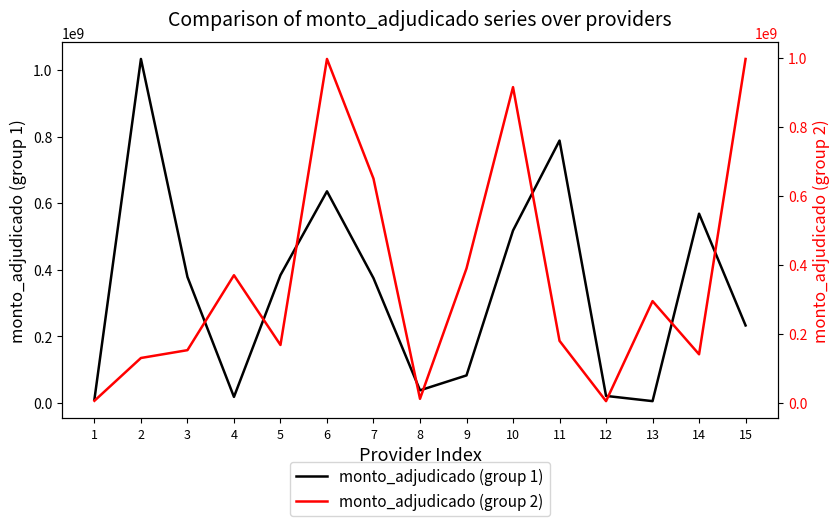

Is it true that monto_adjudicado (group 1) equals 7283167 at 13?

False